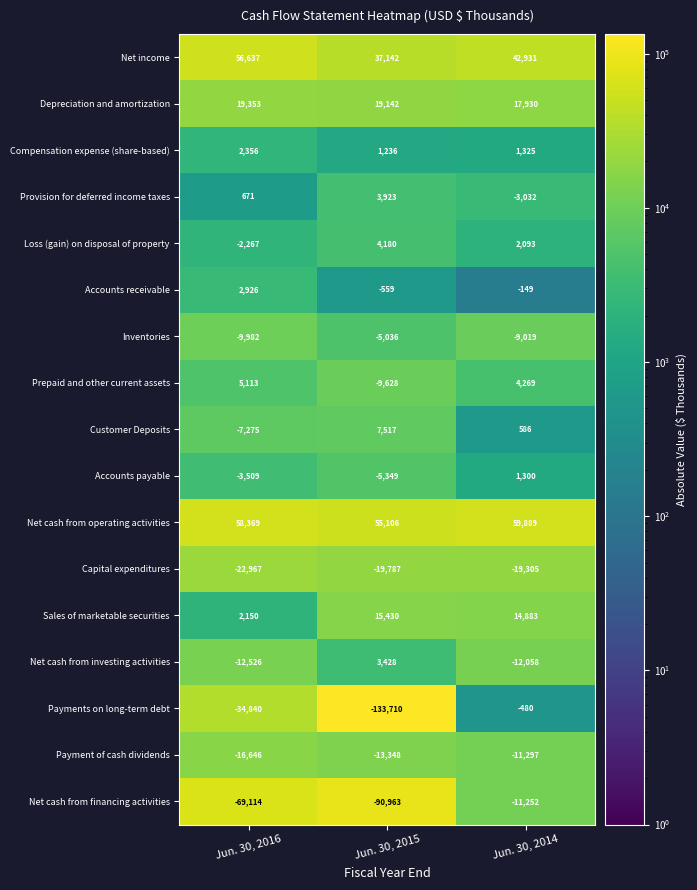

Is it true that Sales of marketable securities equals 9766 at Jun. 30, 2014?

False